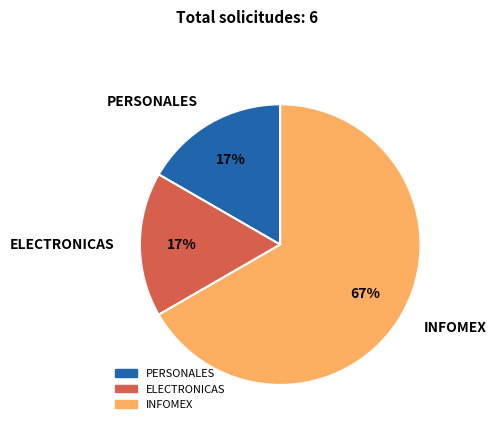

Combined, do PERSONALES and INFOMEX account for over 50%?

Yes